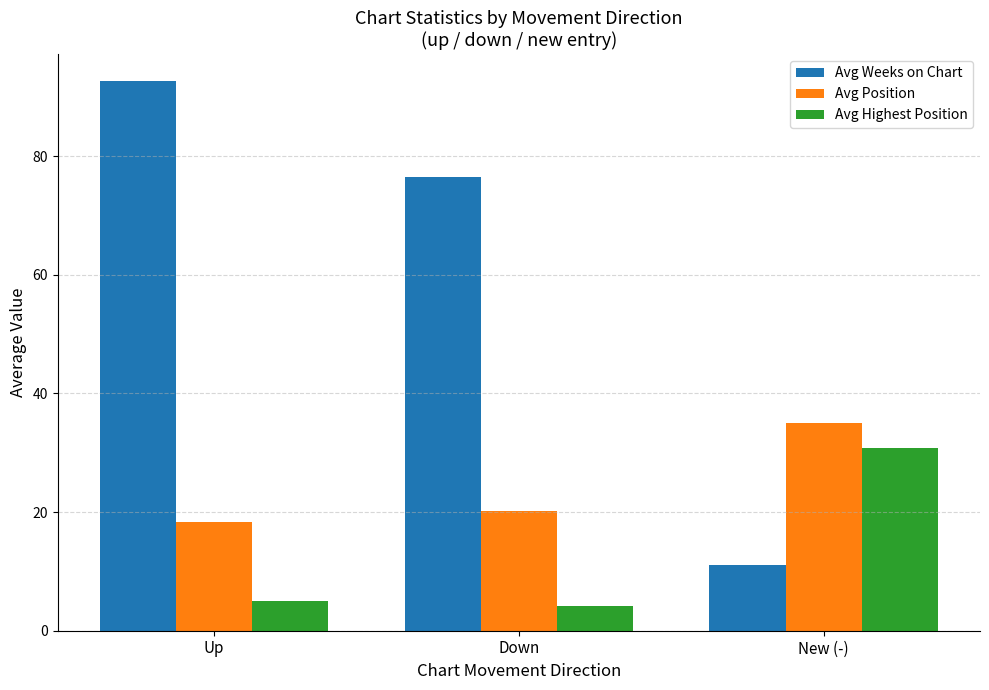

At which label does Avg Weeks on Chart first exceed 76?

Up